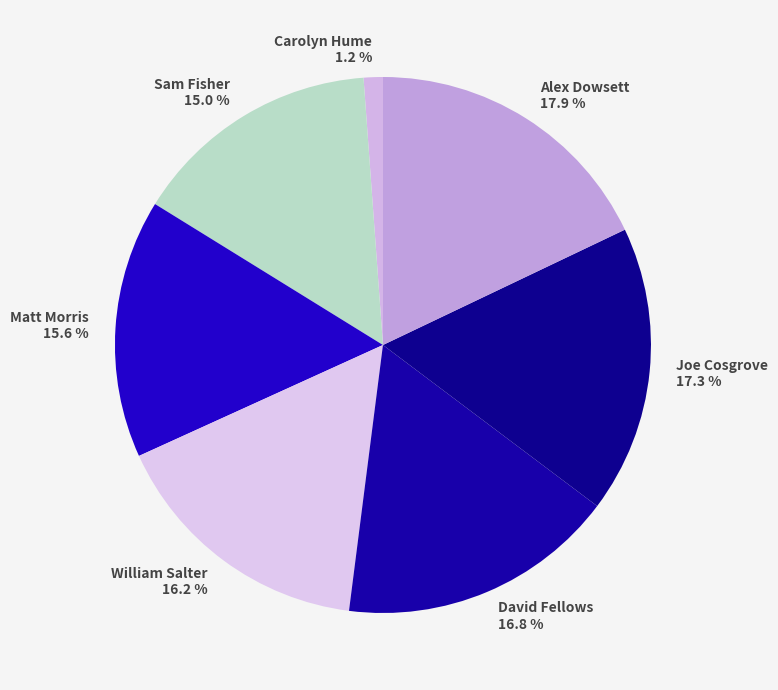

How many slices are in this pie chart?

7